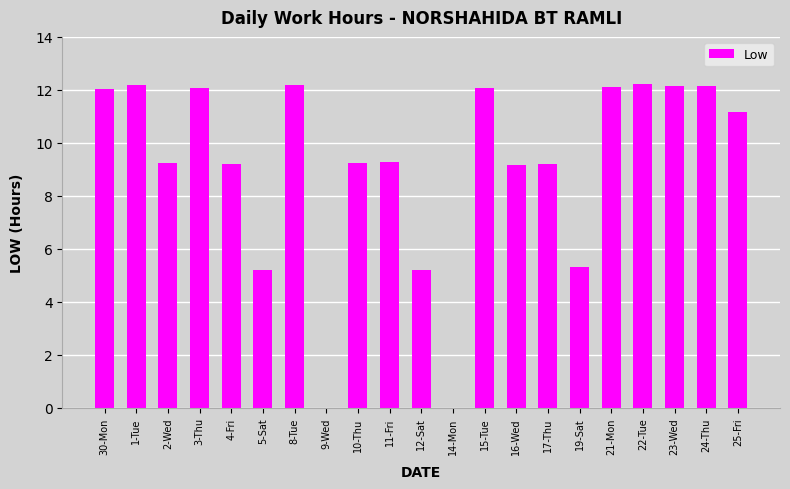

Where does the data first go above 9?

30-Mon